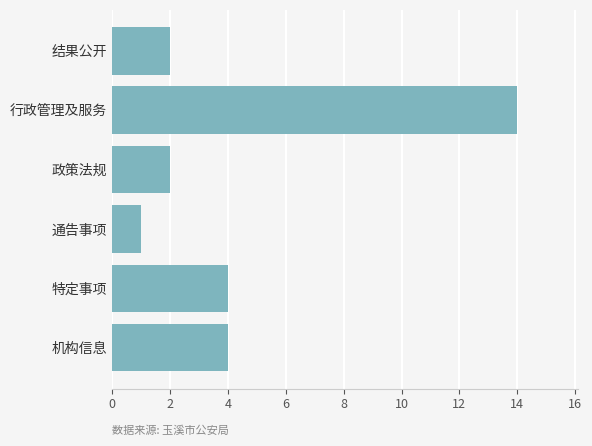

Which category has the lowest value across all series?

通告事项